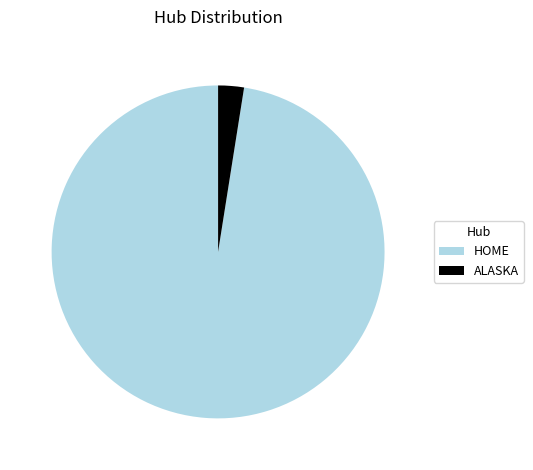

Combined, do ALASKA and HOME account for over 50%?

Yes